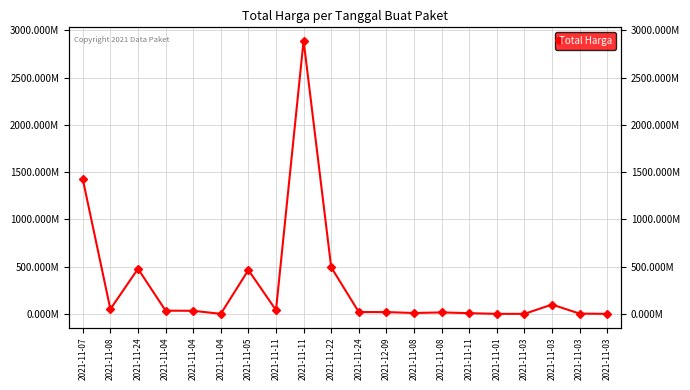

What is the average value?

304058624